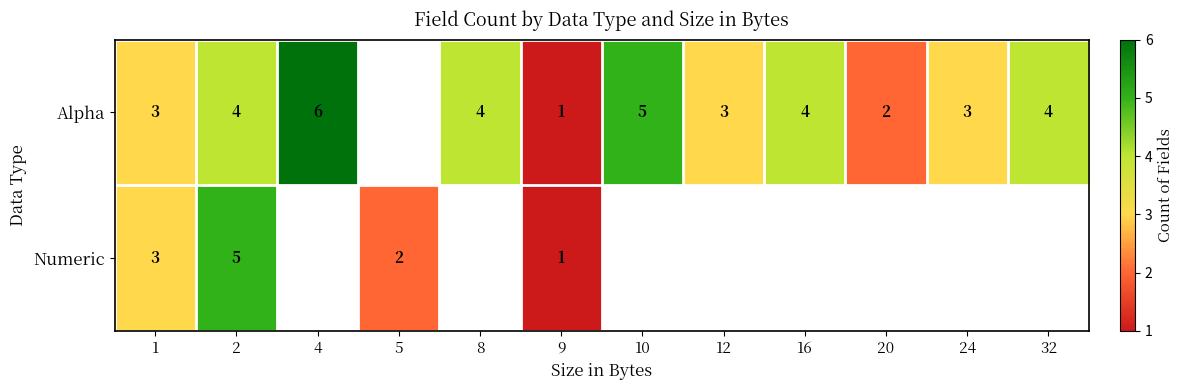

What is the sum of the Alpha values at 9 and 2?

5